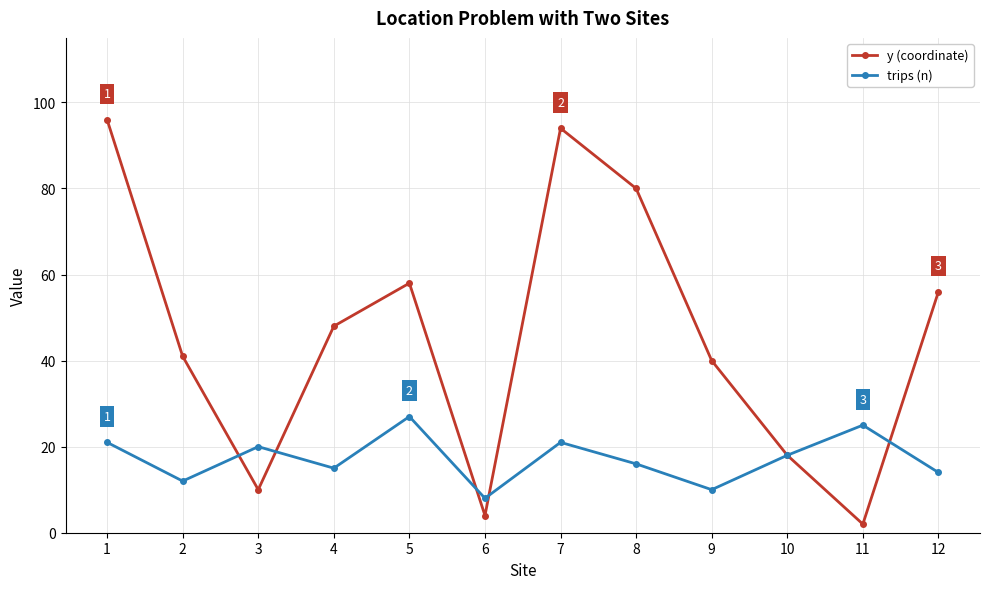

Between 3 and 5, which series saw the biggest shift?

y (coordinate)